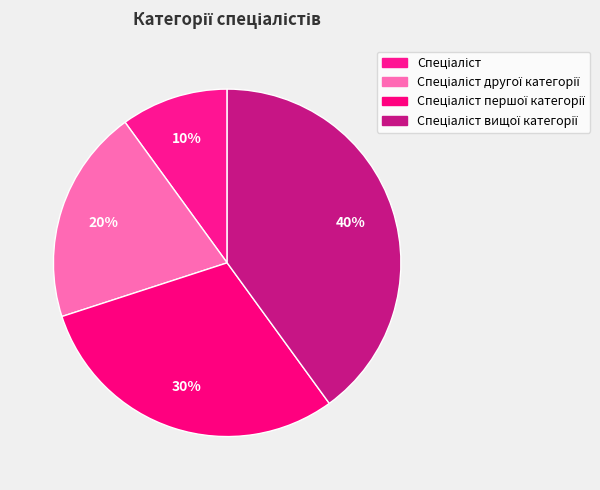

Count the number of slices in the pie.

4